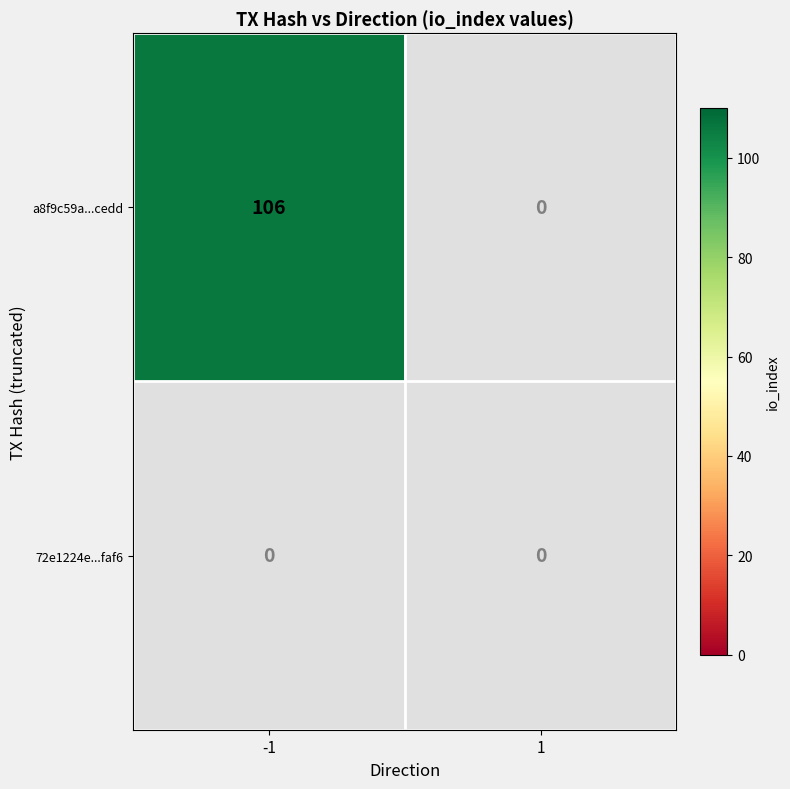

Which series has the largest range (max minus min)?

a8f9c59a77696972bc6a5160e3e86ff0911cedd